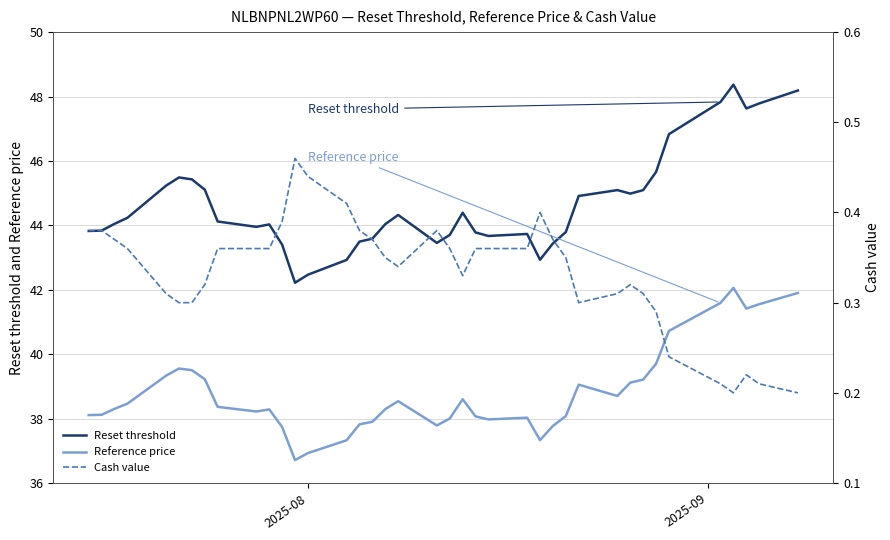

What is the difference between the maximum and minimum values in the Reference price series?

5.3